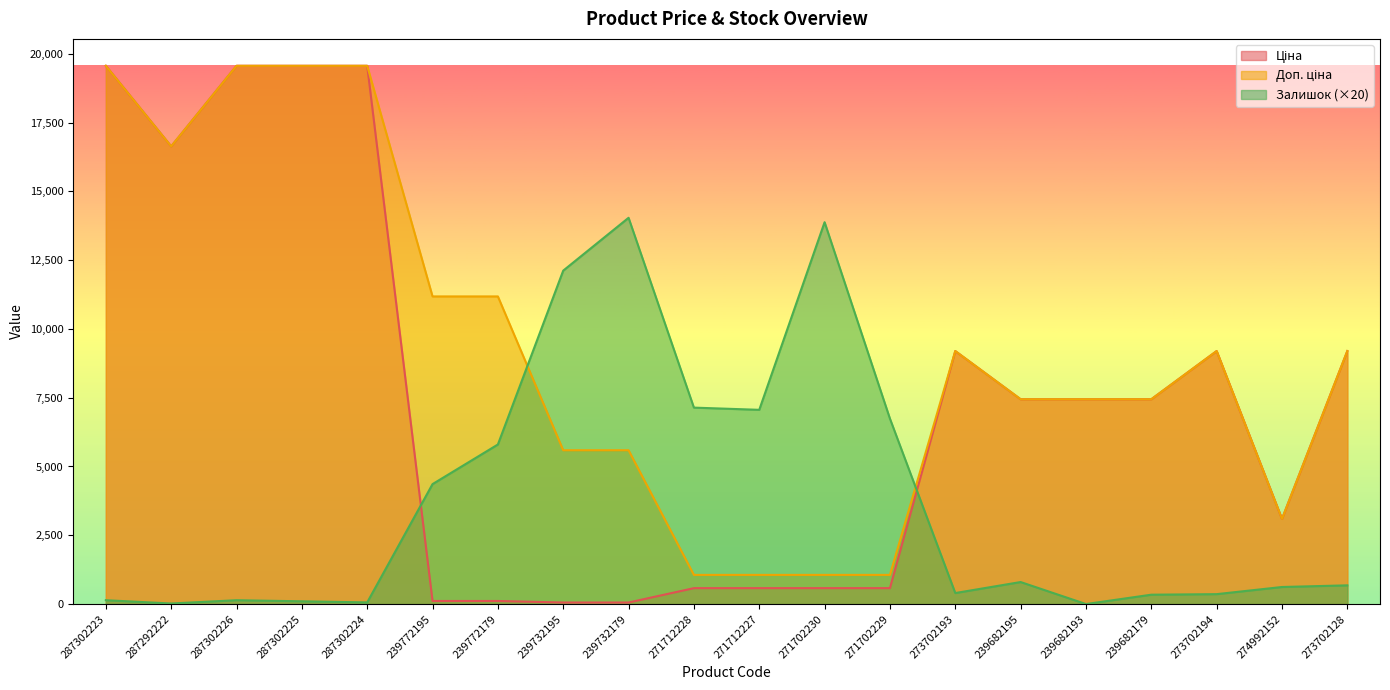

What is the label of the 11th point from the right?

271712228